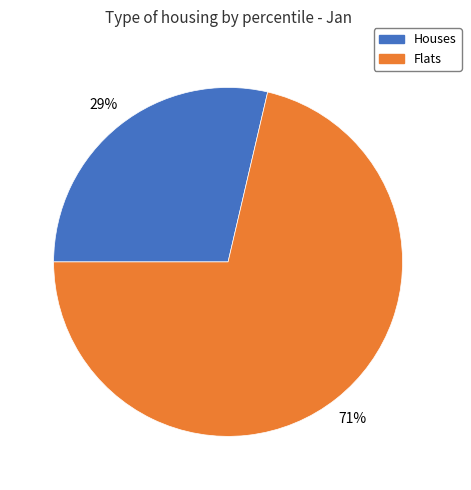

Which category has the biggest portion of the pie?

Flats